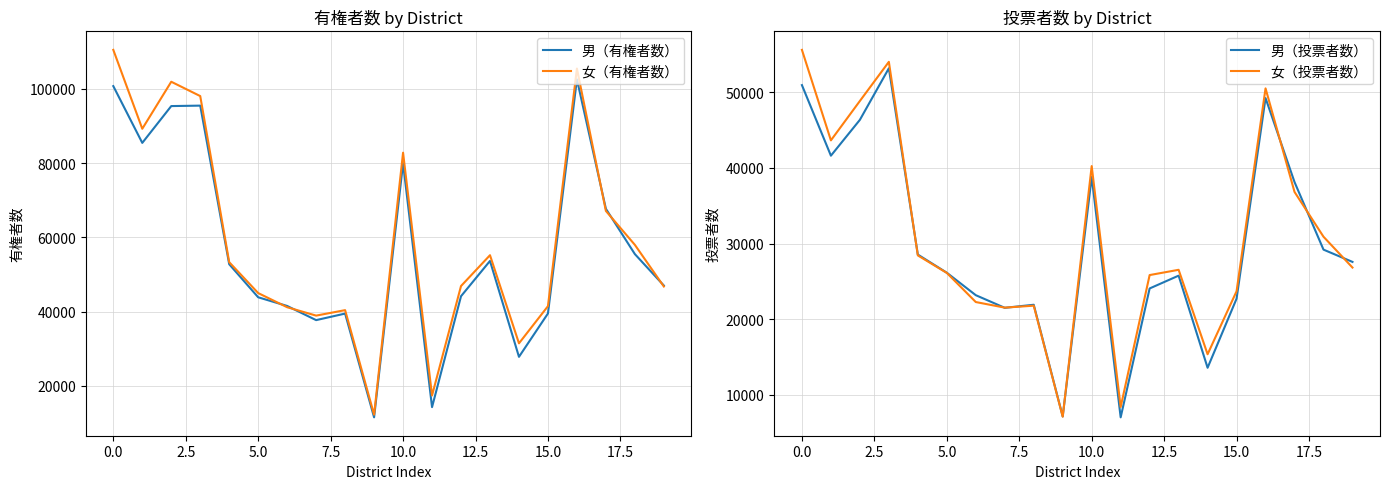

What is the lowest value of the 女（投票者数） series?

7127